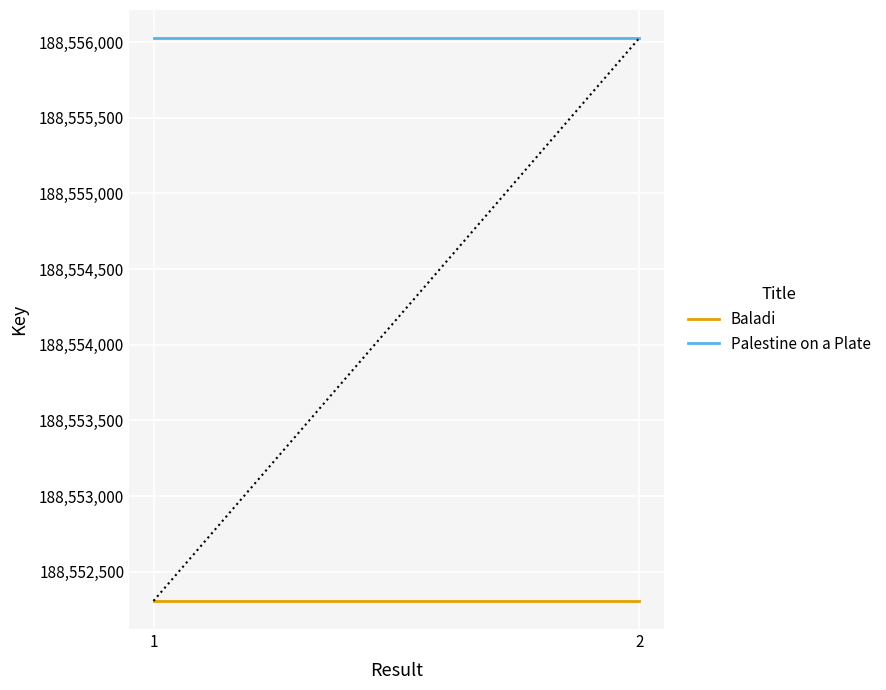

The value of Baladi at 1 is 188552307. True or false?

True